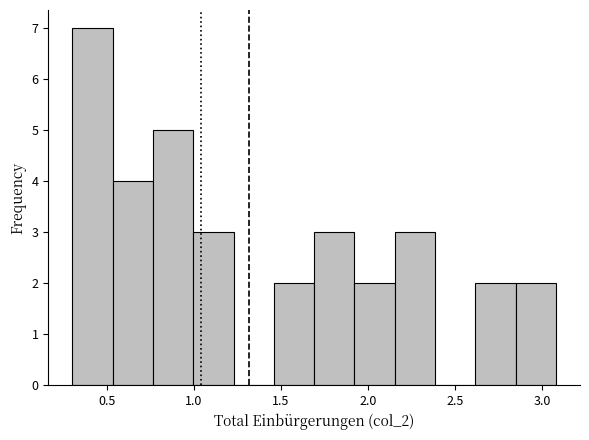

How tall is the bar that spans 2.85 to 3.10 on the x-axis? Neither the bar edges nor the heights are printed on the chart, so give them approximately, as read against the axes.

2